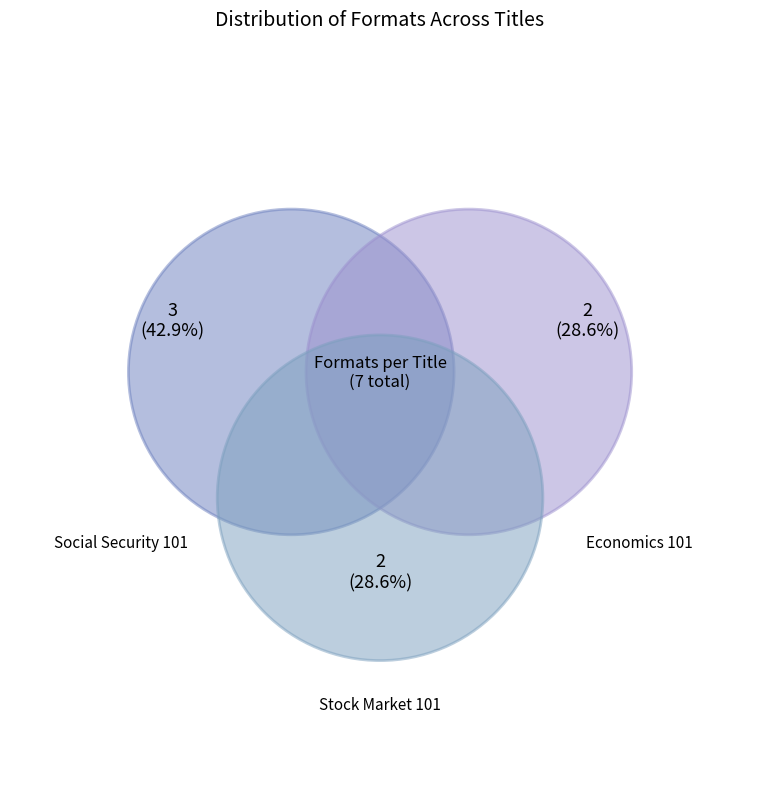

What is the ratio of the value at Social Security 101 to the value at Stock Market 101?

1.5